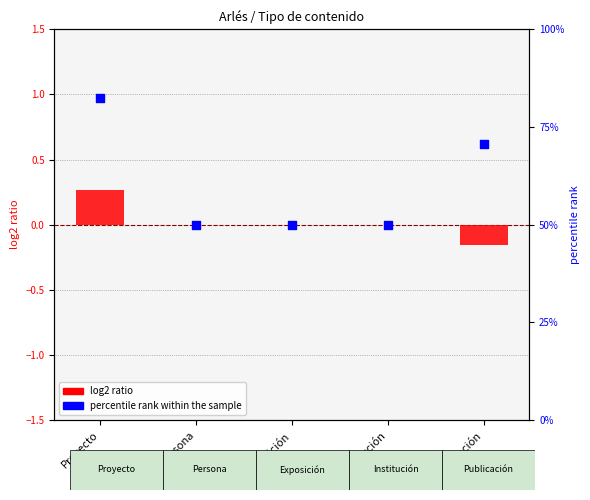

Which series has the widest spread of Y values?

percentile rank within the sample